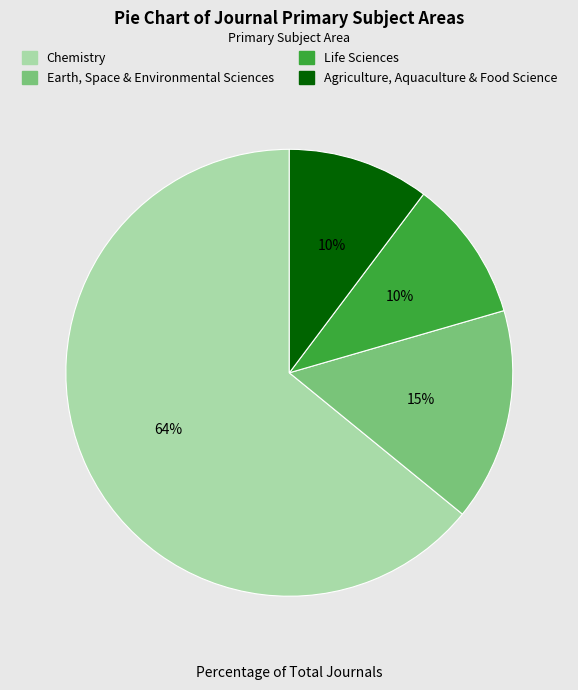

Between Chemistry and Life Sciences, which is larger?

Chemistry